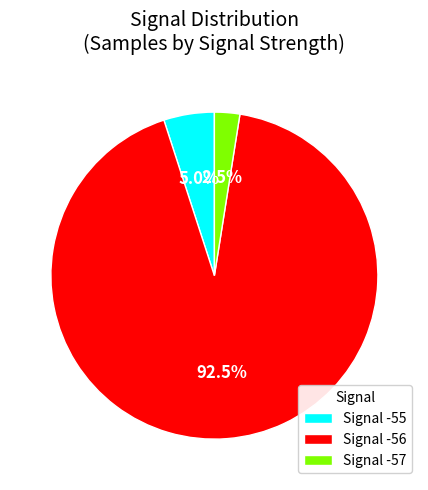

What is the total percentage of Signal -55 and Signal -56?

97.5%